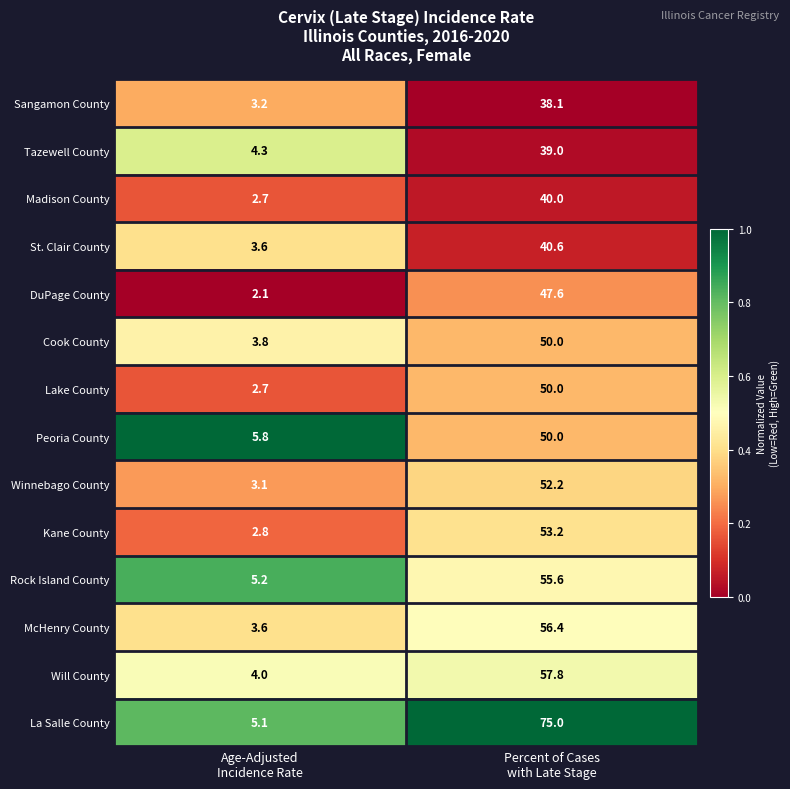

What is the minimum value shown in the chart?

2.1